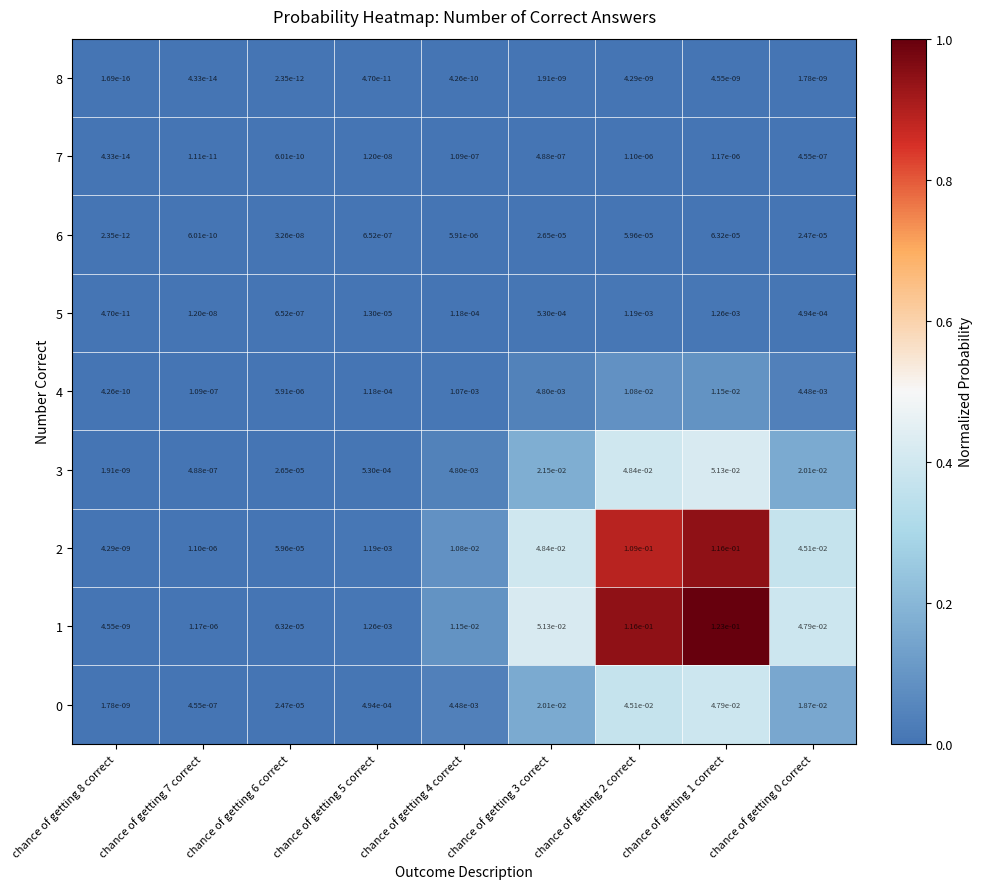

At which category does the chart reach its peak across all series?

chance of getting 1 correct